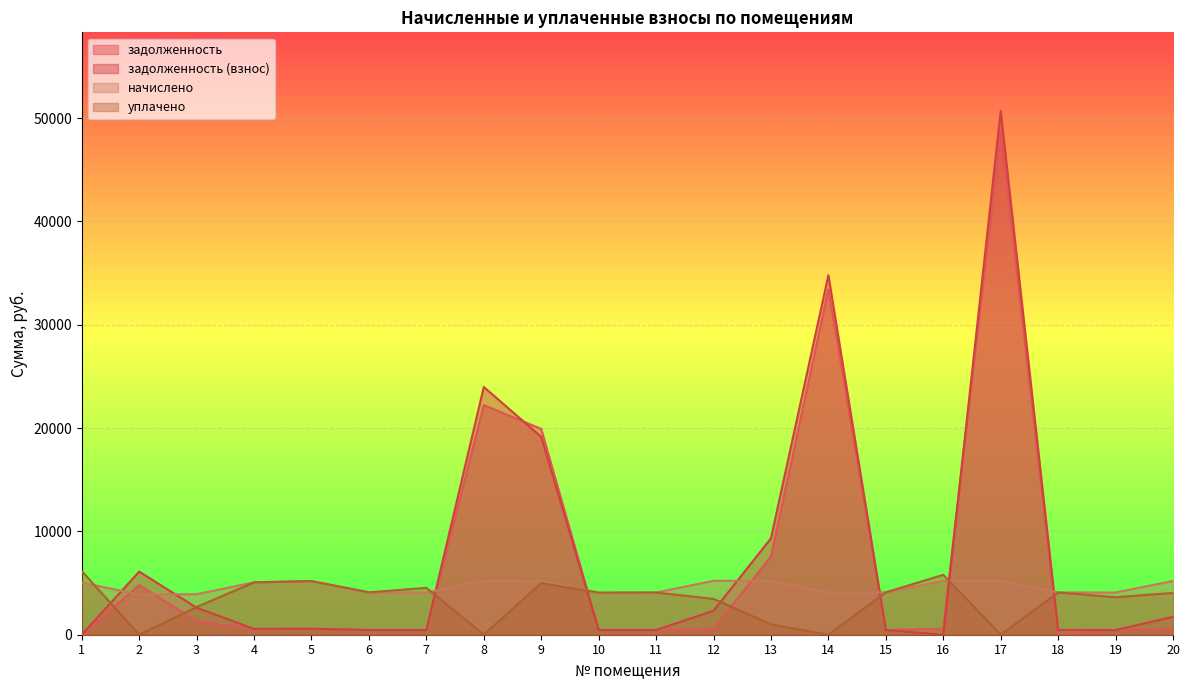

How many data points does each series have?

20